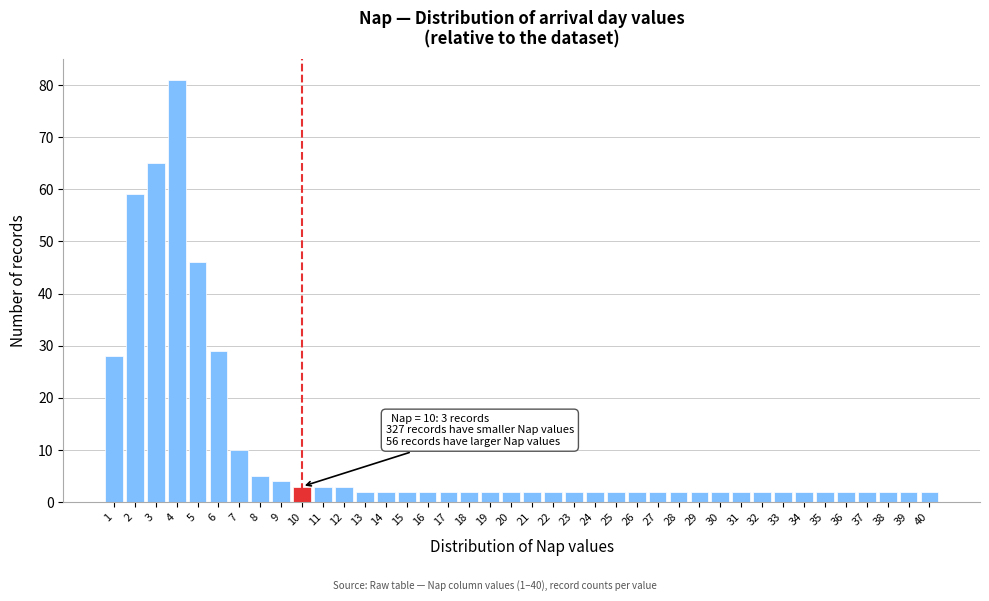

At which label is the value closest to 41?

5